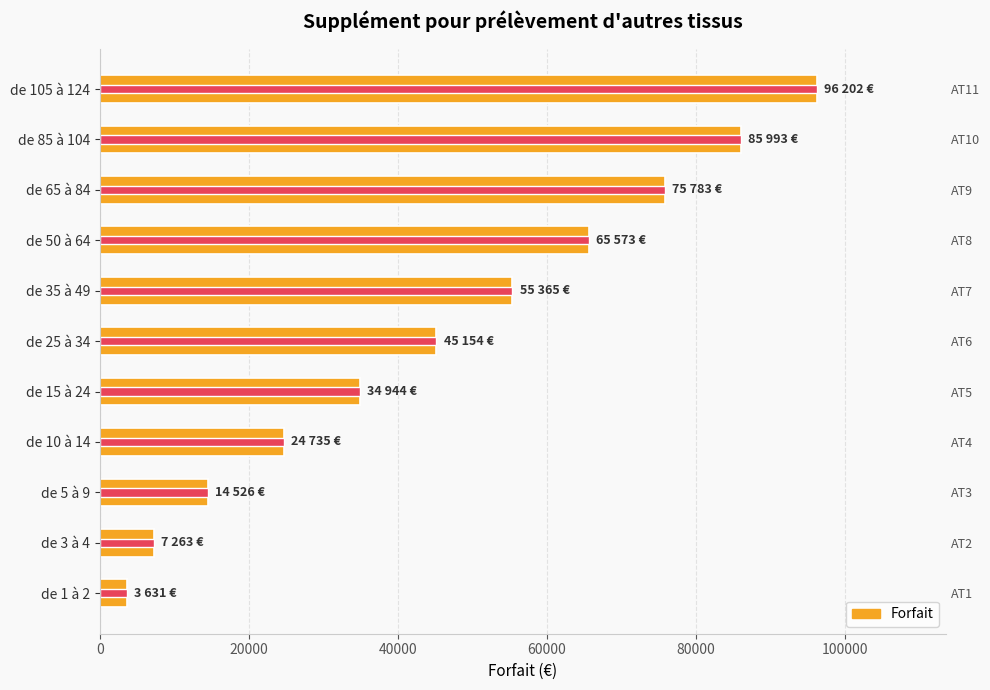

Rank the series at de 15 à 24 from lowest to highest value.

Forfait, Forfait (max)